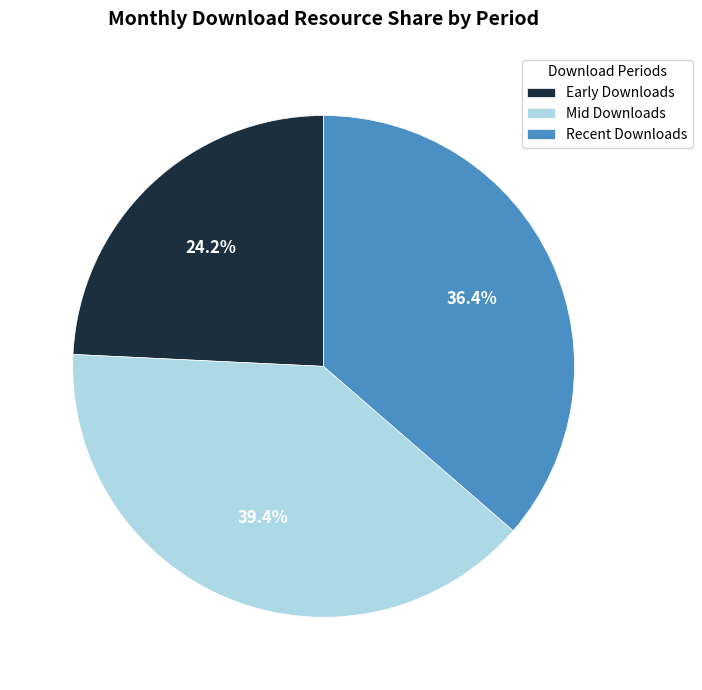

What percentage do Mid Downloads and Recent Downloads together represent?

75.8%